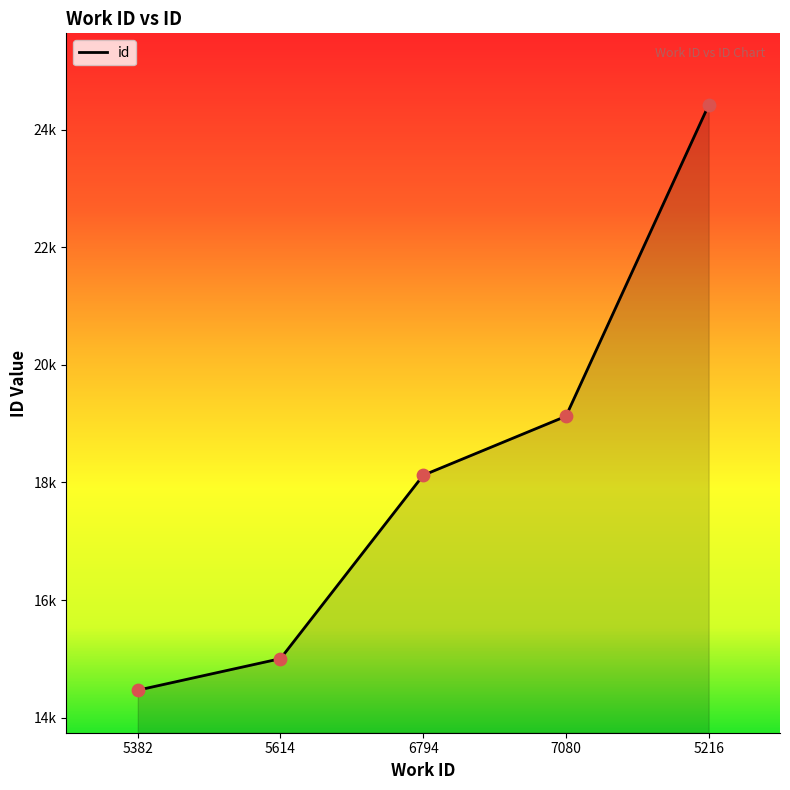

Does the chart have visible grid lines?

No